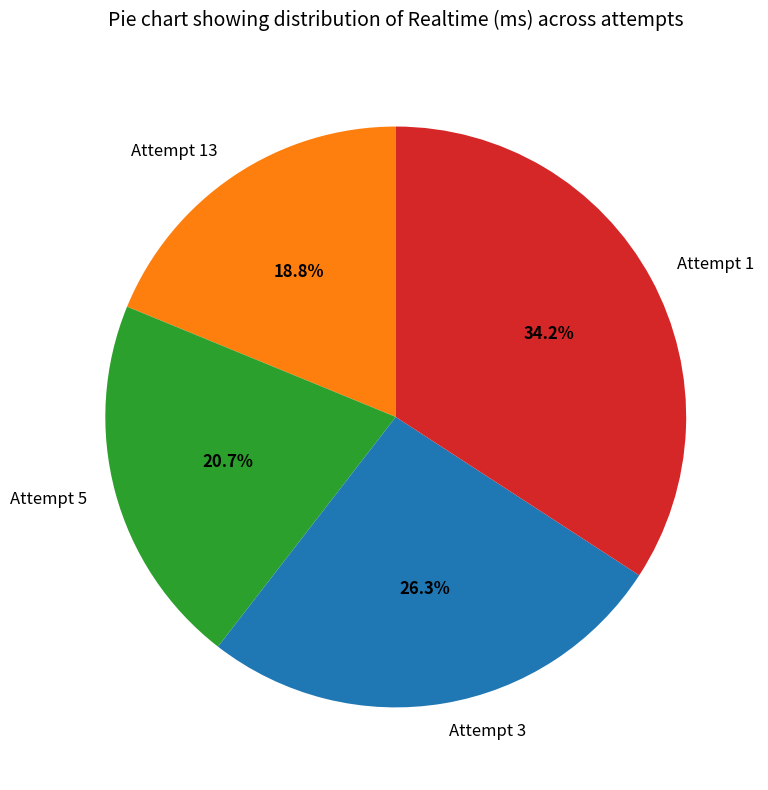

The Attempt 3 slice represents 26% of the pie. True or false?

True